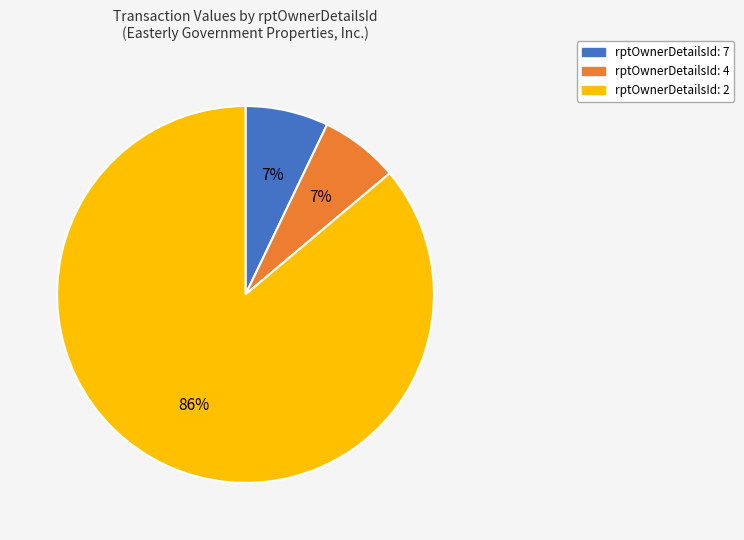

The rptOwnerDetailsId: 4 slice represents 1% of the pie. True or false?

False